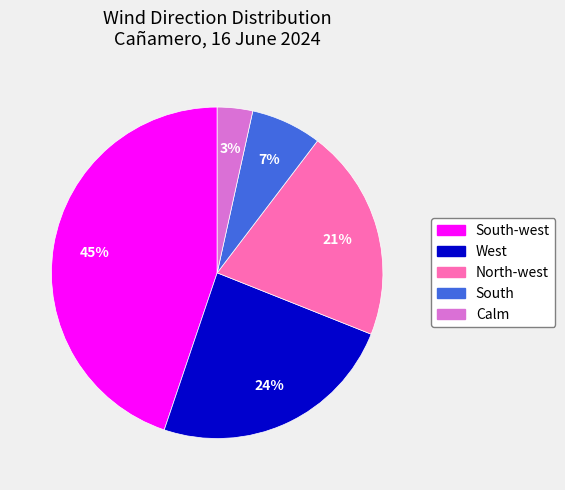

To the nearest percent, what portion does West represent?

24%